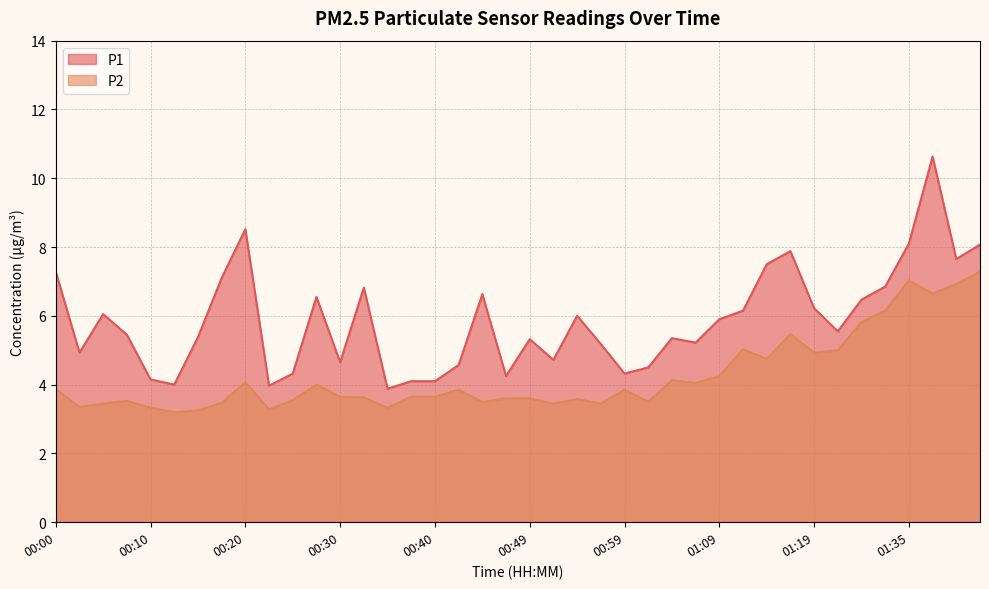

True or false: P1 and P2 intersect in this chart.

False